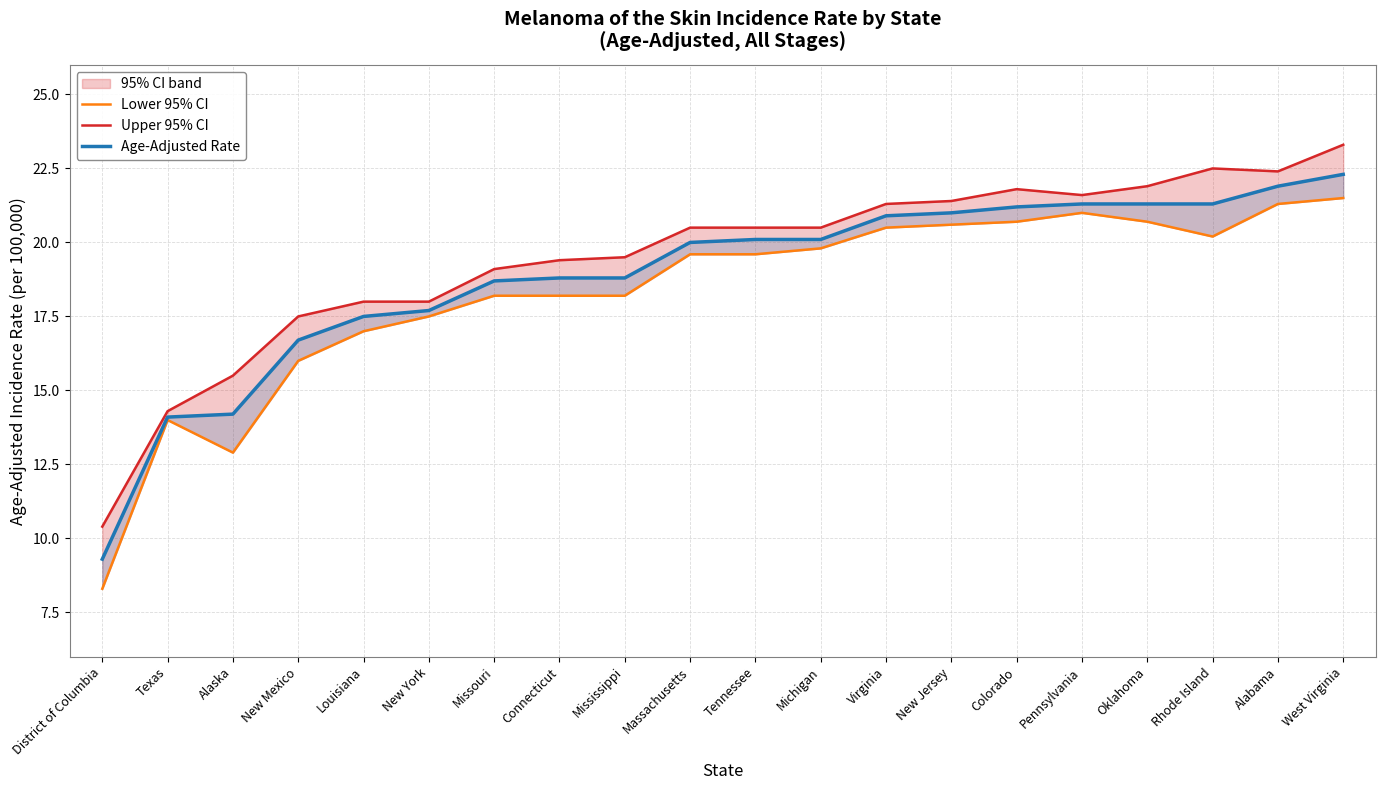

Does the chart display data point markers on the line(s)?

No